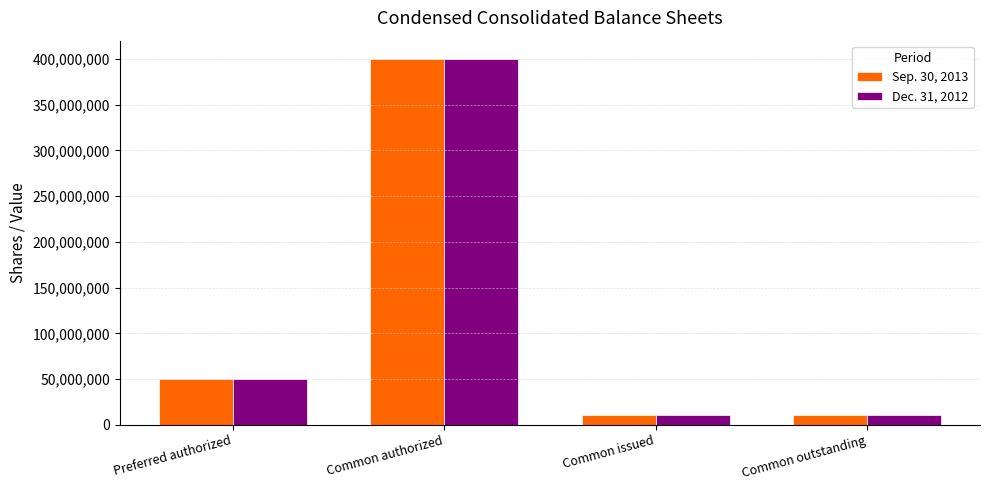

Rank the series by their average value, from lowest to highest.

Dec. 31, 2012, Sep. 30, 2013